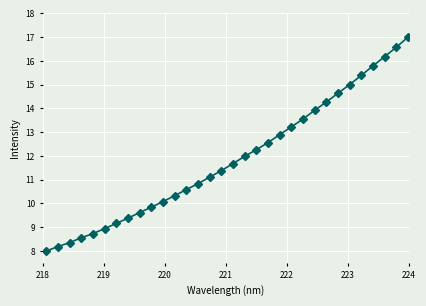

What is the average value?

11.9